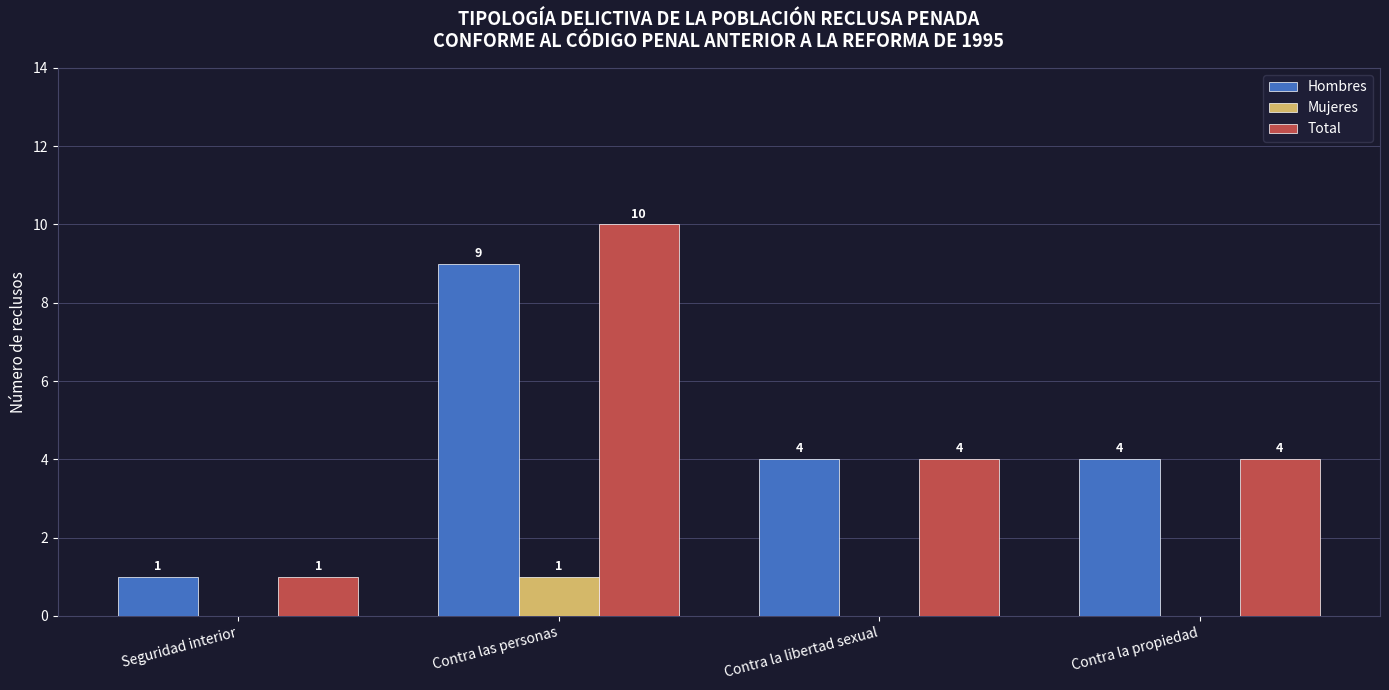

How many data points in Mujeres are above 0?

1